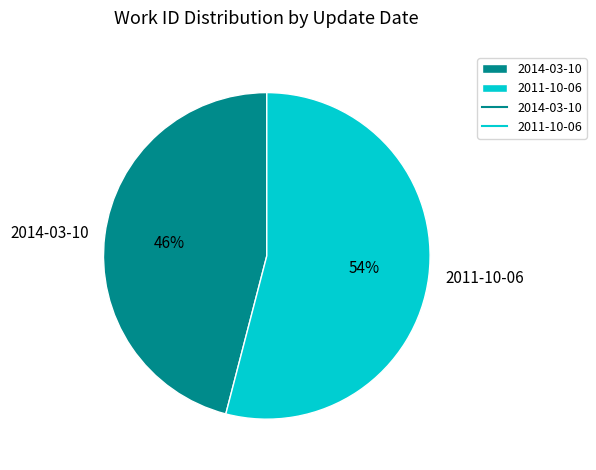

Is 2014-03-10 the majority of the pie?

No